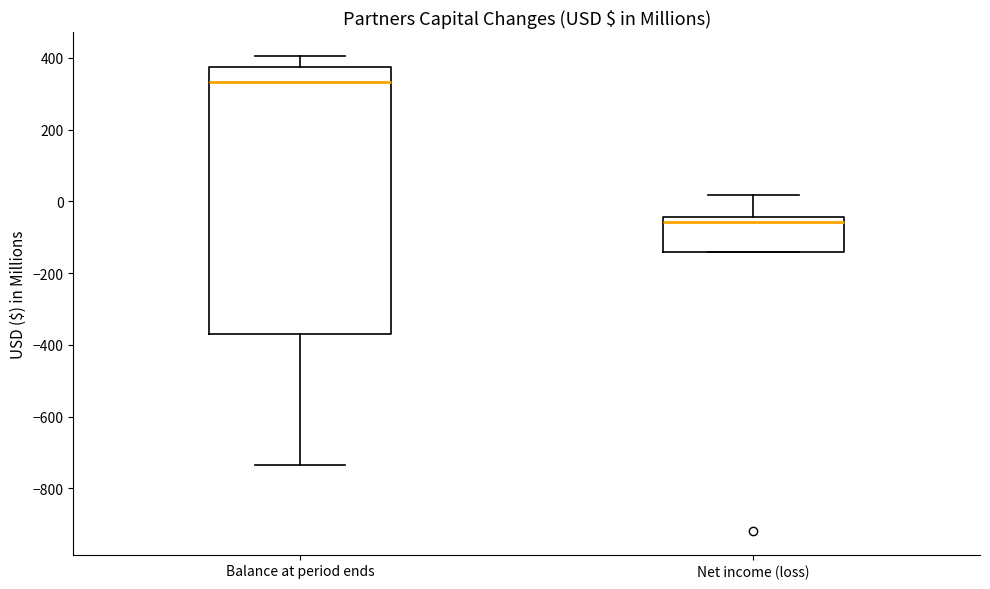

Where is the lower edge of the box for Balance at period ends on the y-axis? The values are not printed on the chart, so give them approximately, as read against the axis.

-360